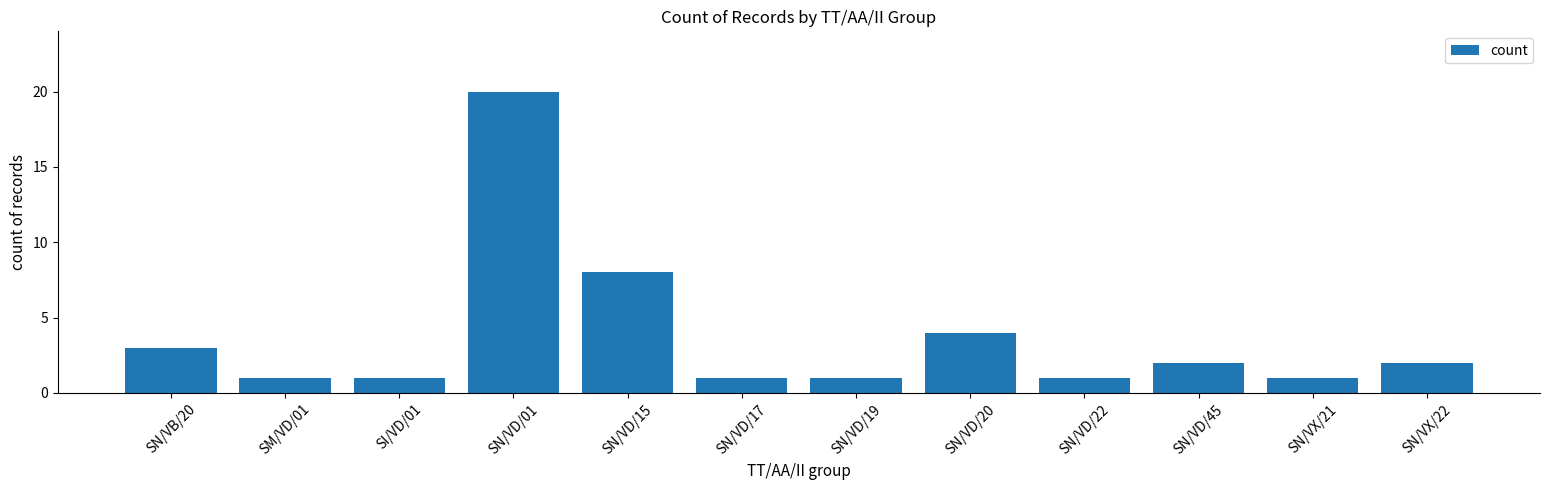

What is the ratio of the value at SN/VD/45 to the value at SN/VD/01?

0.1